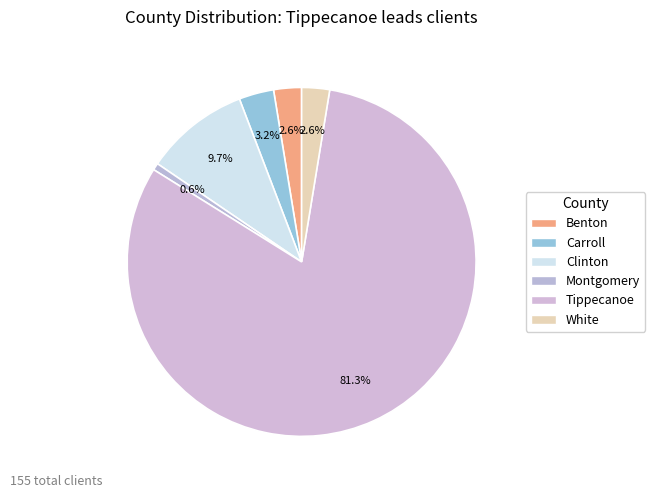

What percentage is the White slice, to the nearest percent?

3%